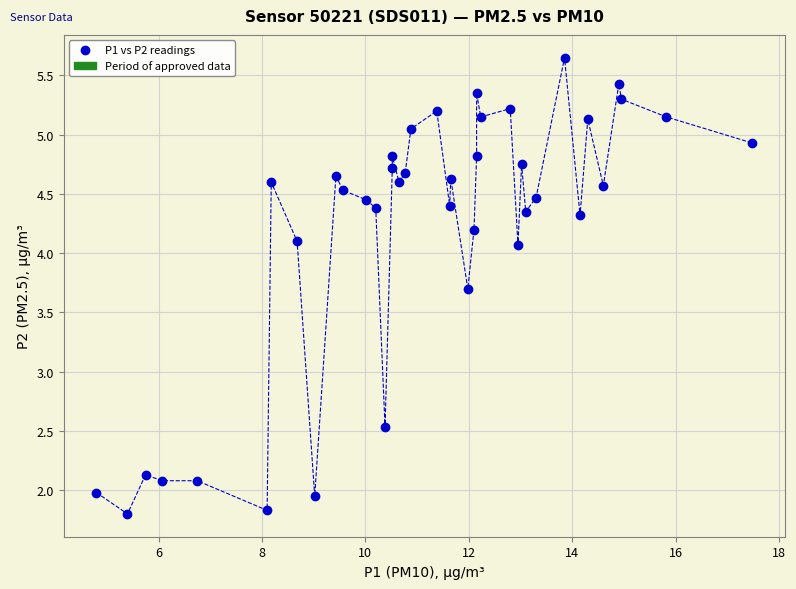

What is the range of X values (max minus min)?

12.7